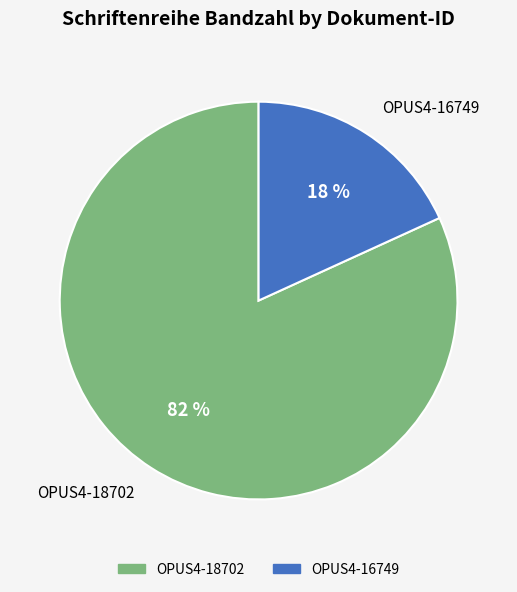

Count the number of slices in the pie.

2